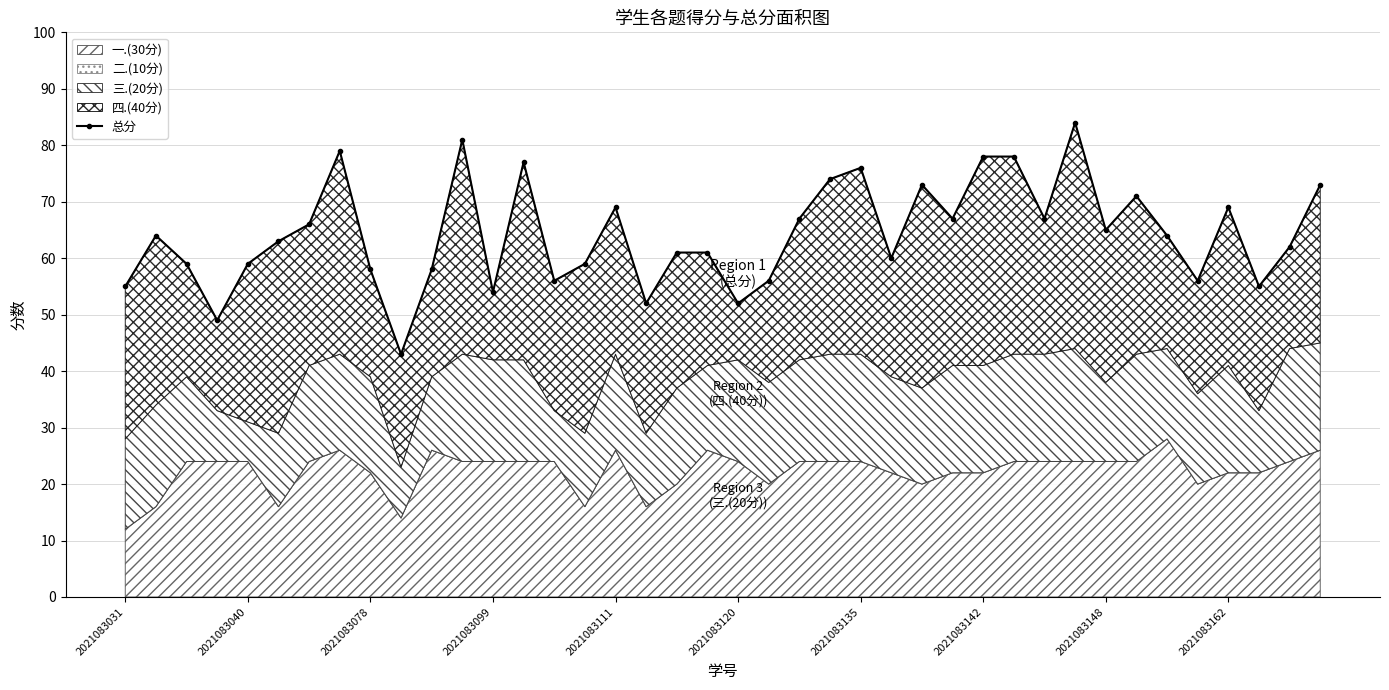

What is the value of the 33rd point from the left?

65